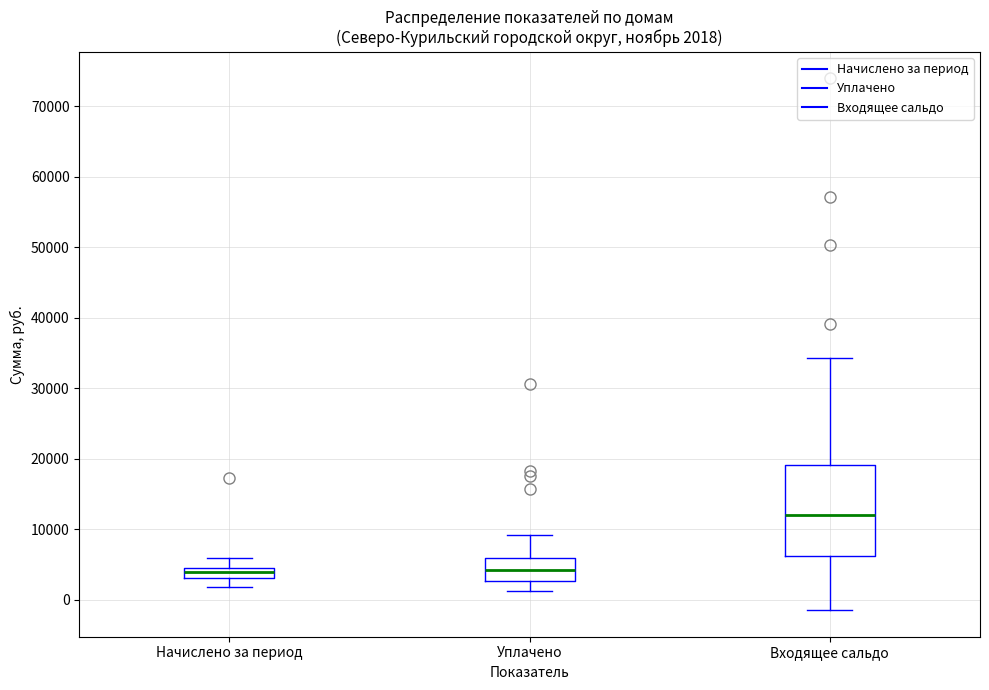

Which box is the tallest, from its lower edge to its upper edge?

Входящее сальдо